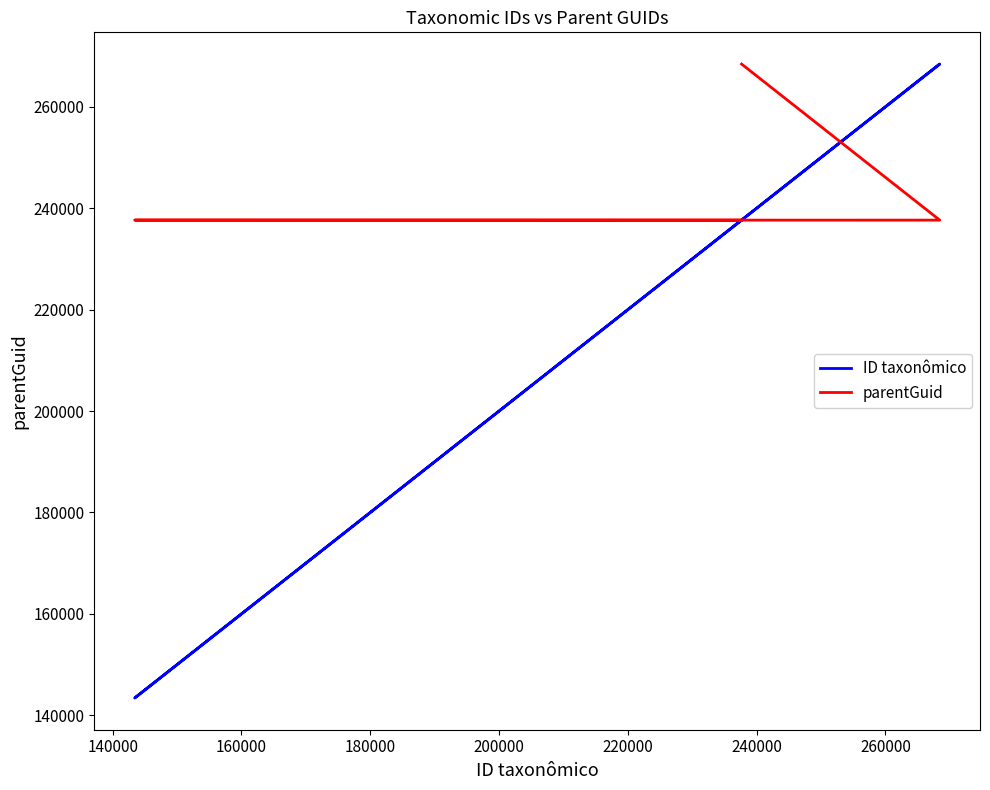

Rank the series by their maximum value, from highest to lowest.

ID taxonômico, parentGuid